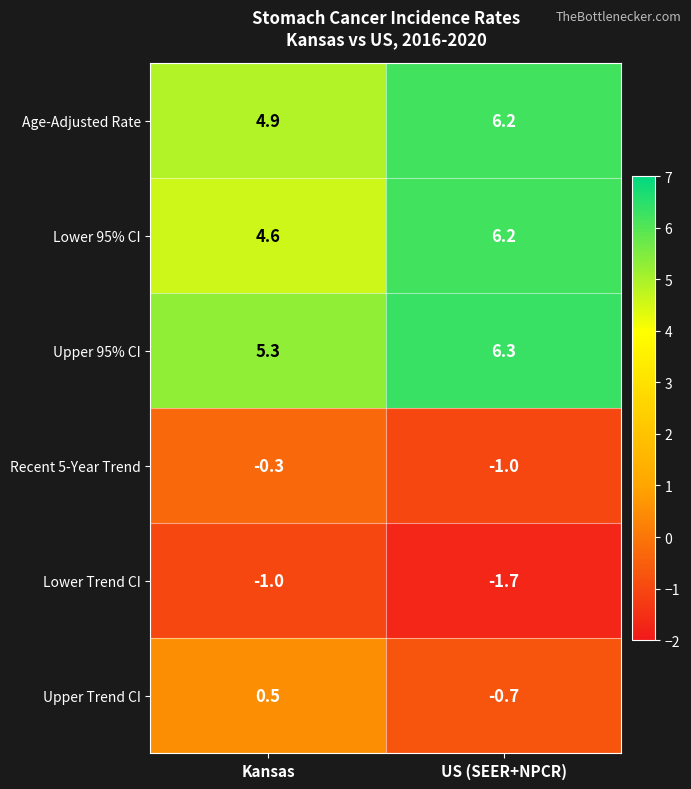

What is the difference between the Lower 95% CI values at US (SEER+NPCR) and Kansas?

1.6